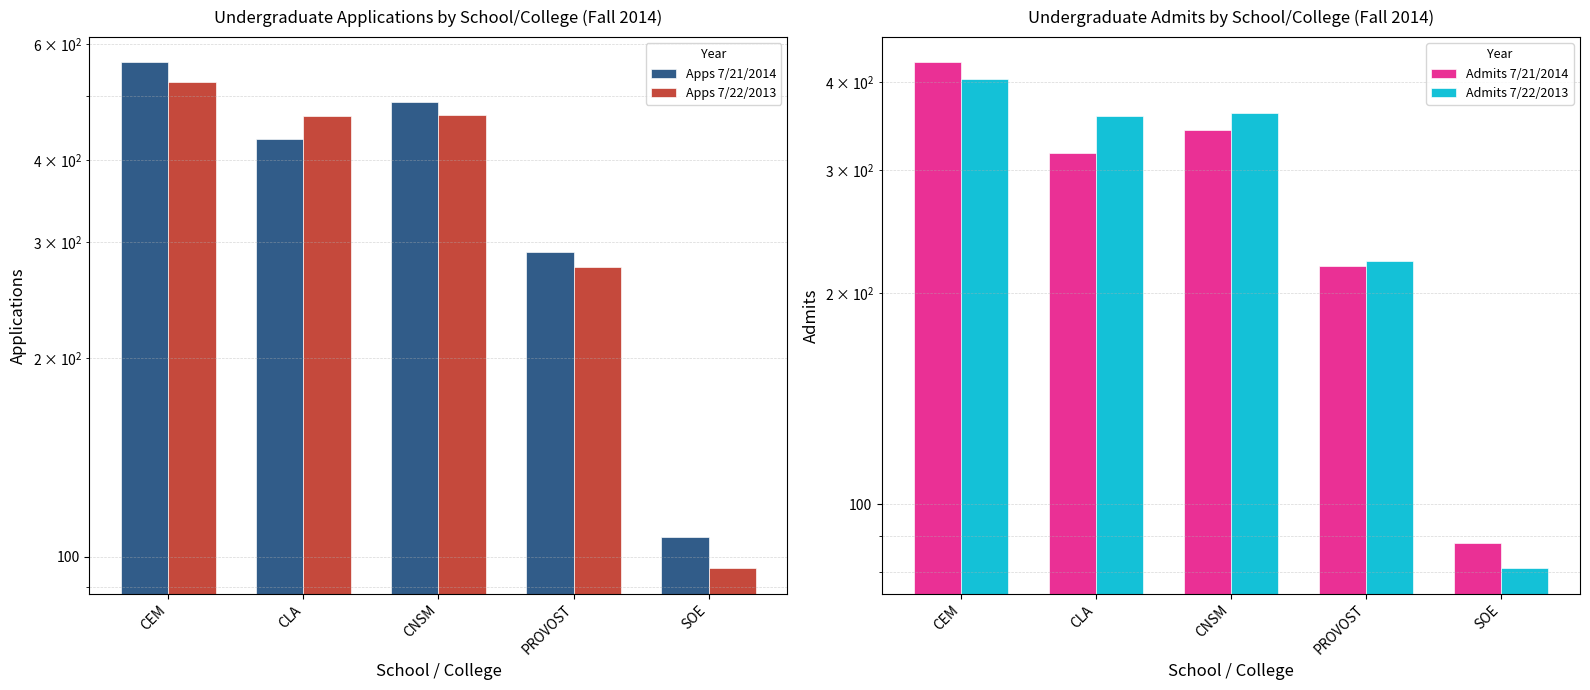

Is it true that Admits 7/22/2013 equals 91 at CNSM?

False